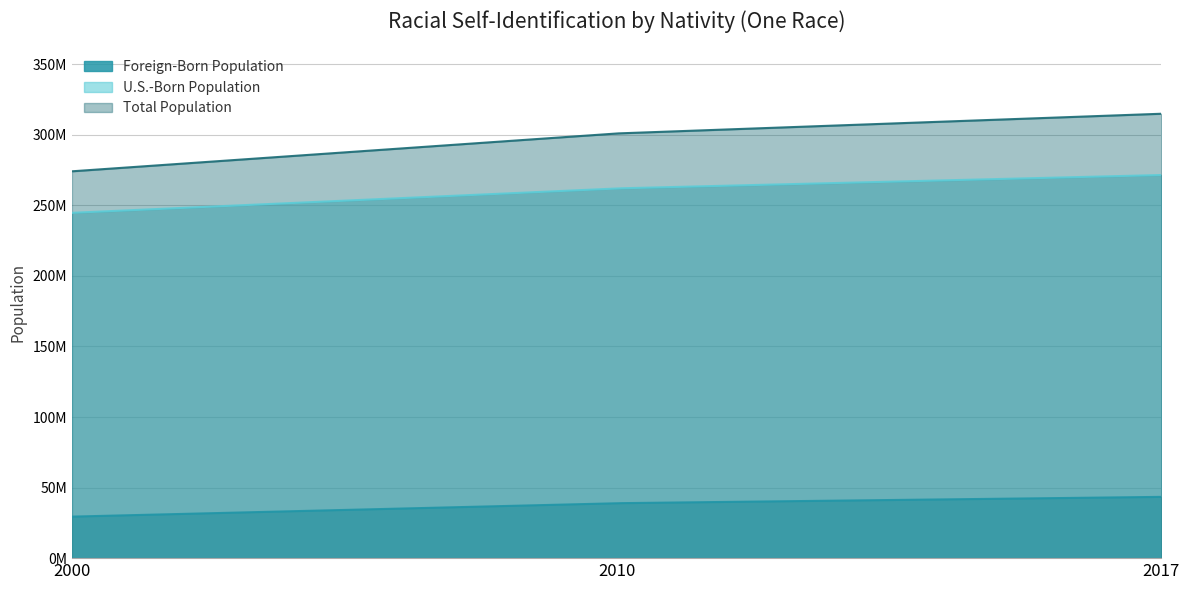

What is the value of the Foreign-Born Population point at the 3rd from the left?

43419828